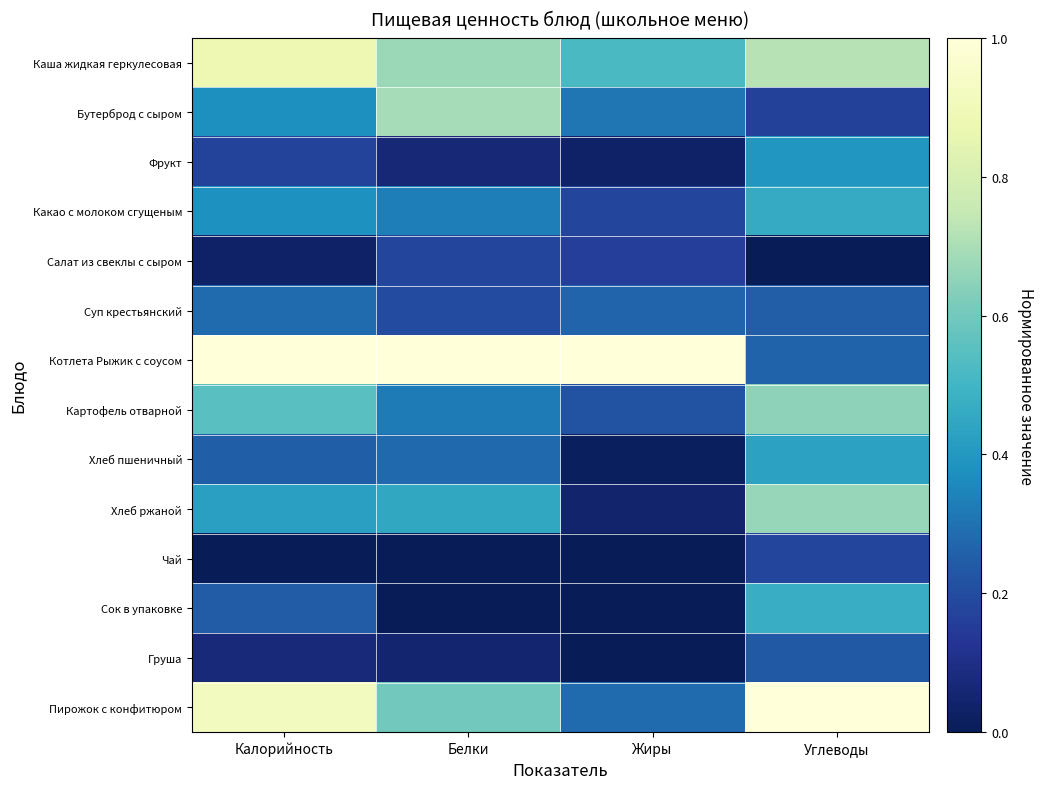

Reading left to right, list all the values displayed in this chart.

Каша жидкая геркулесовая: Калорийность=0.9	Белки=0.7	Жиры=0.5	Углеводы=0.7
Бутерброд с сыром: Калорийность=0.4	Белки=0.7	Жиры=0.3	Углеводы=0.2
Фрукт: Калорийность=0.2	Белки=0.1	Жиры=0.0	Углеводы=0.4
Какао с молоком сгущеным: Калорийность=0.4	Белки=0.3	Жиры=0.2	Углеводы=0.5
Салат из свеклы с сыром: Калорийность=0.0	Белки=0.2	Жиры=0.2	Углеводы=0.0
Суп крестьянский: Калорийность=0.3	Белки=0.2	Жиры=0.3	Углеводы=0.2
Котлета Рыжик с соусом: Калорийность=1.0	Белки=1.0	Жиры=1.0	Углеводы=0.3
Картофель отварной: Калорийность=0.5	Белки=0.3	Жиры=0.2	Углеводы=0.7
Хлеб пшеничный: Калорийность=0.3	Белки=0.3	Жиры=0.0	Углеводы=0.4
Хлеб ржаной: Калорийность=0.4	Белки=0.5	Жиры=0.0	Углеводы=0.7
Чай: Калорийность=0.0	Белки=0.0	Жиры=0.0	Углеводы=0.2
Сок в упаковке: Калорийность=0.2	Белки=0.0	Жиры=0.0	Углеводы=0.5
Груша: Калорийность=0.1	Белки=0.0	Жиры=0.0	Углеводы=0.2
Пирожок с конфитюром: Калорийность=0.9	Белки=0.6	Жиры=0.3	Углеводы=1.0